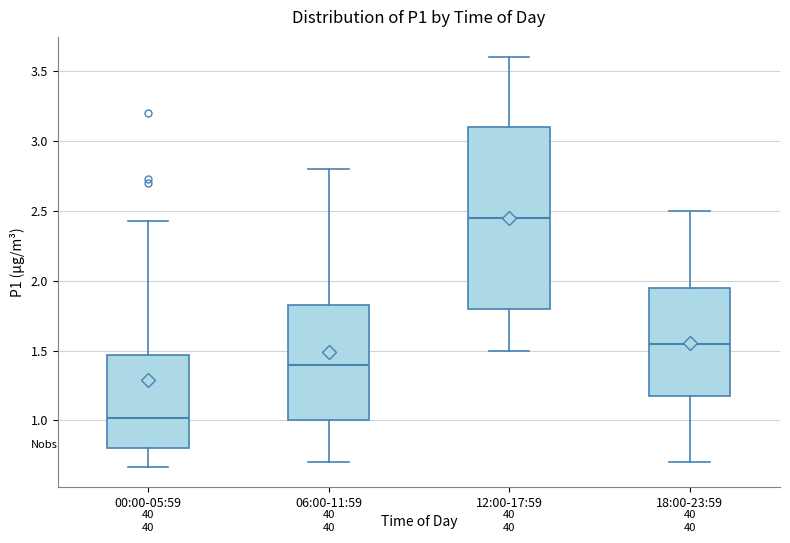

Reading left to right, read every box against the y-axis: the position of its median line, the range the box covers, and the ends of its whiskers. The values are not printed on the chart, so give them approximately, as read against the axis.

00:00-05:59: median 1.00, box 0.80 to 1.45, whiskers 0.65 to 2.45
06:00-11:59: median 1.40, box 1.00 to 1.85, whiskers 0.70 to 2.80
12:00-17:59: median 2.45, box 1.80 to 3.10, whiskers 1.50 to 3.60
18:00-23:59: median 1.55, box 1.20 to 1.95, whiskers 0.70 to 2.50